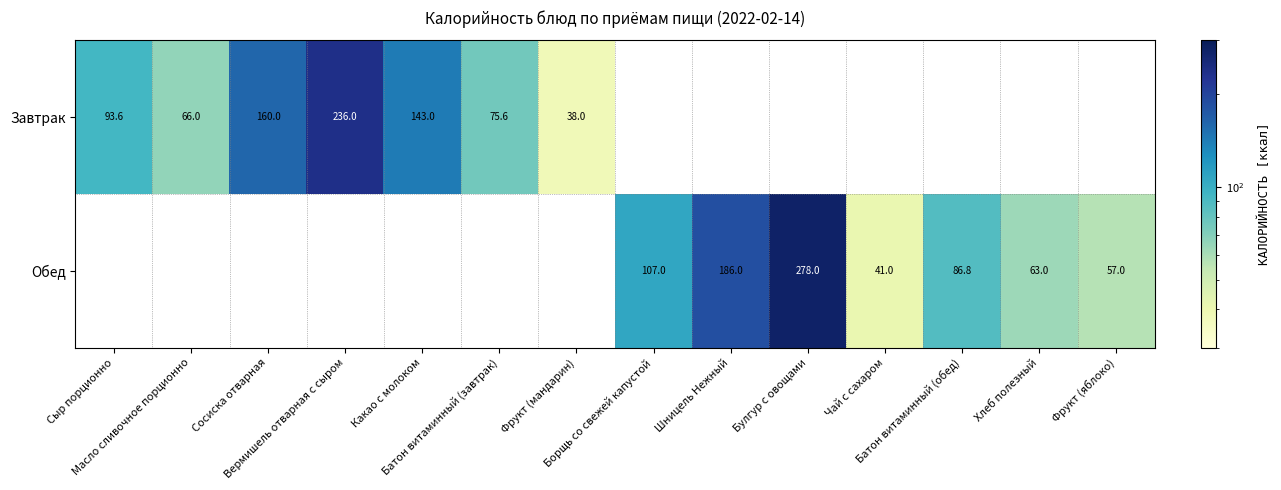

Is it true that Обед equals 278.2 at Шницель Нежный?

False